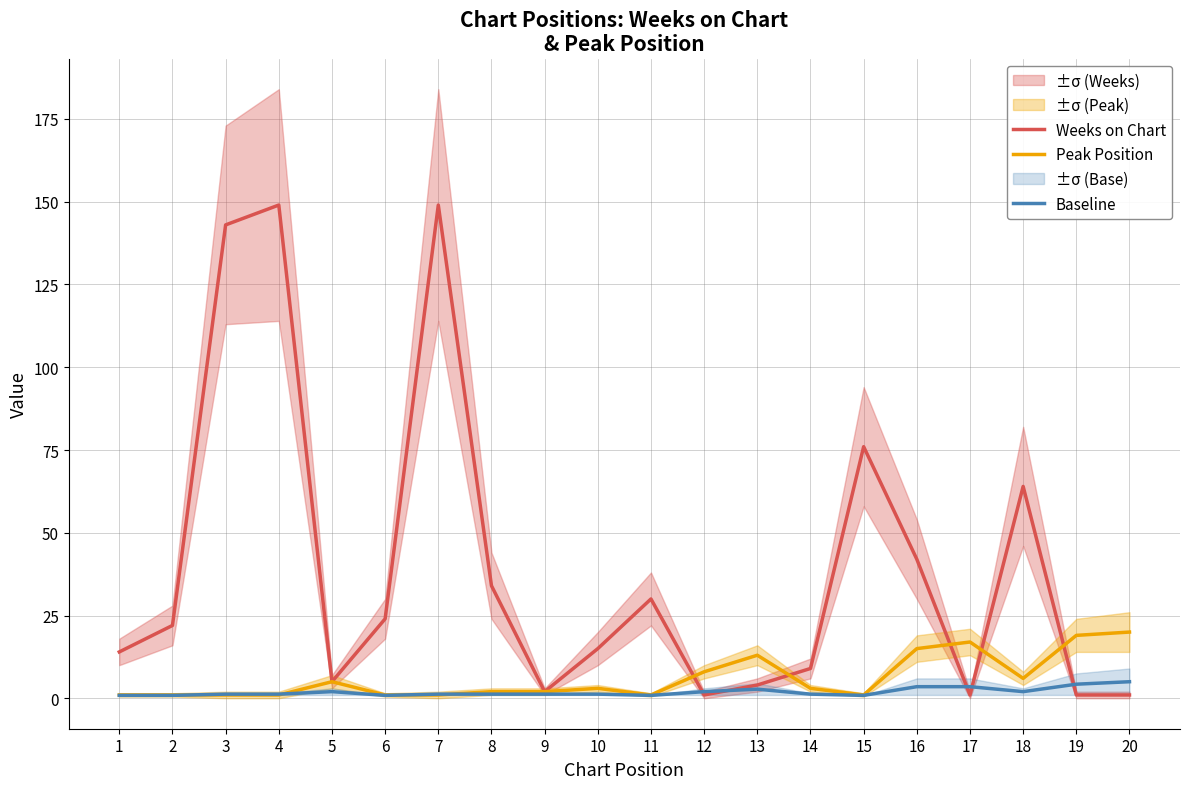

Where does the Baseline series first go above 1?

3